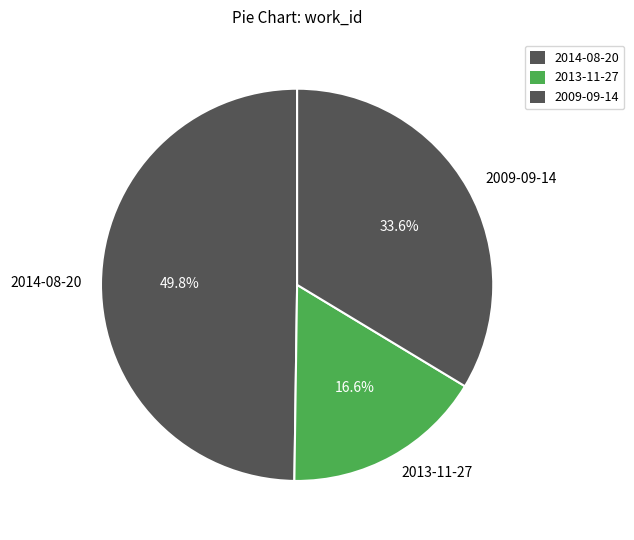

How many slices are in this pie chart?

3